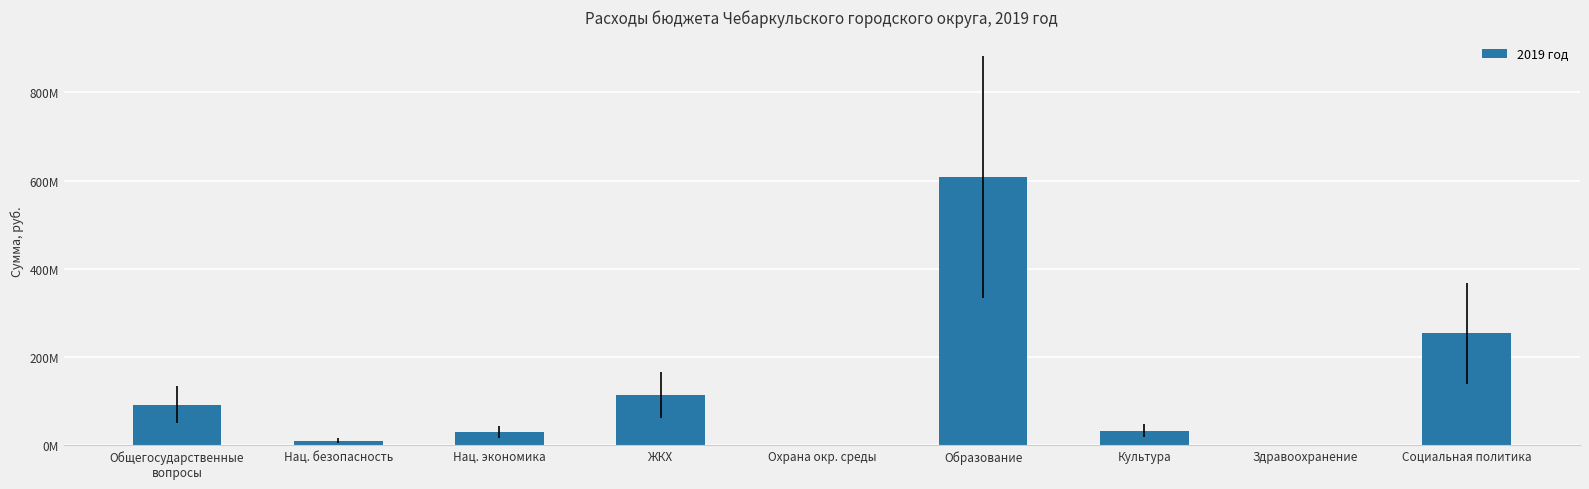

Are the bars horizontal?

No